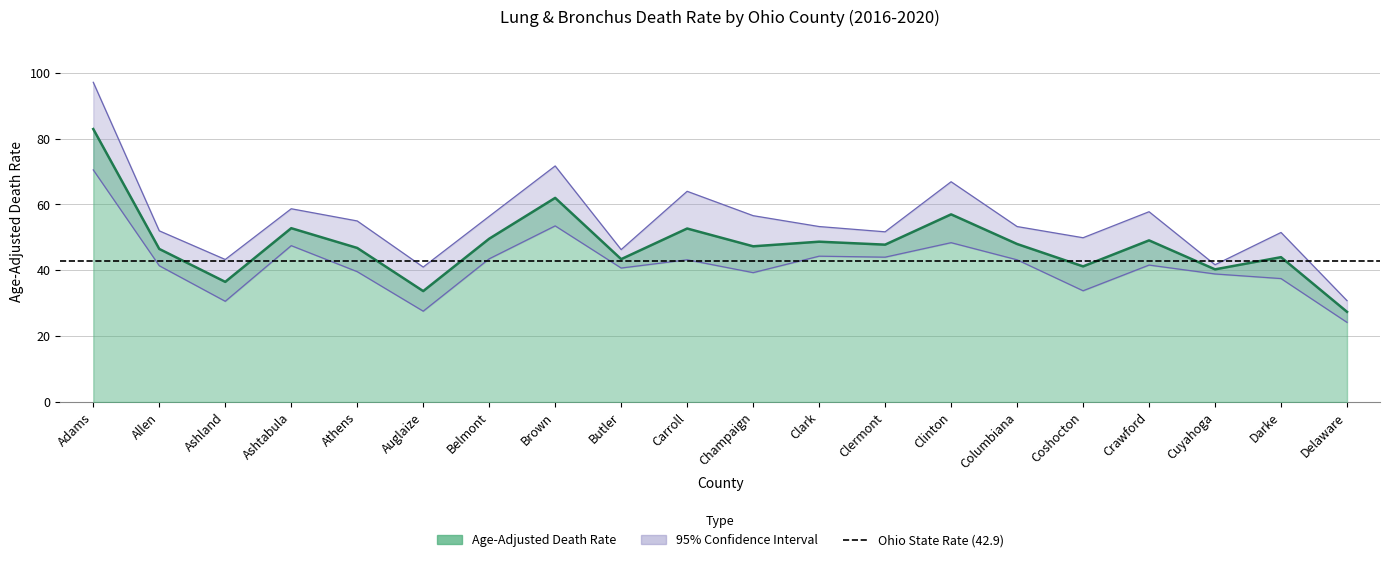

Which series has the widest spread of values?

Upper CI